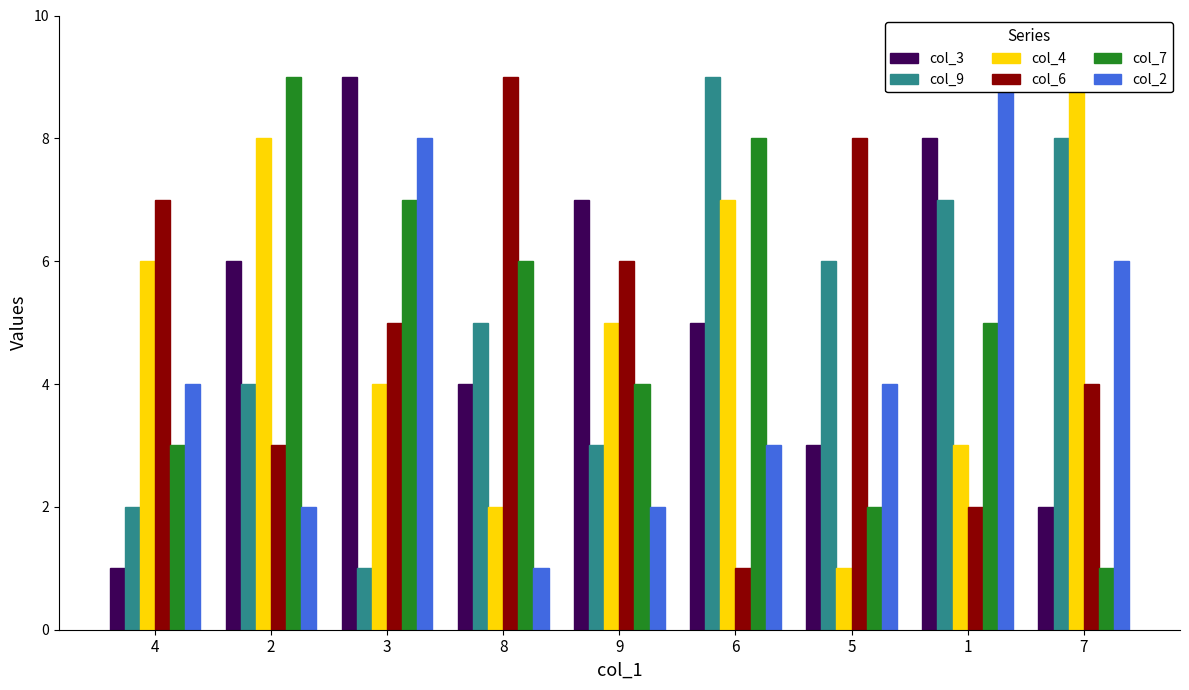

What is the minimum value for col_7?

1